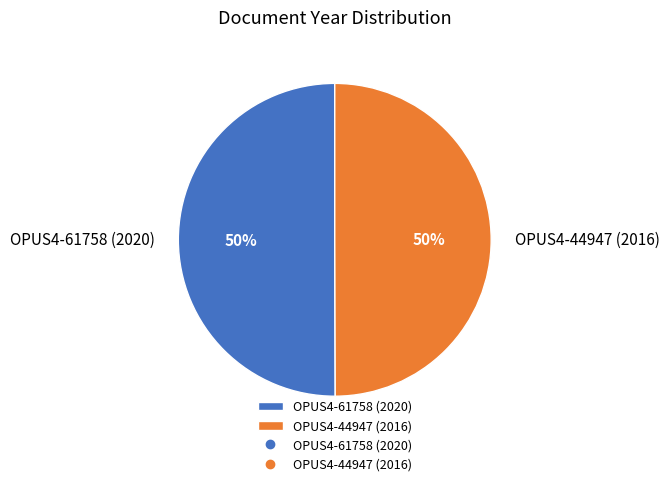

Combined, do OPUS4-44947 (2016) and OPUS4-61758 (2020) account for over 50%?

Yes